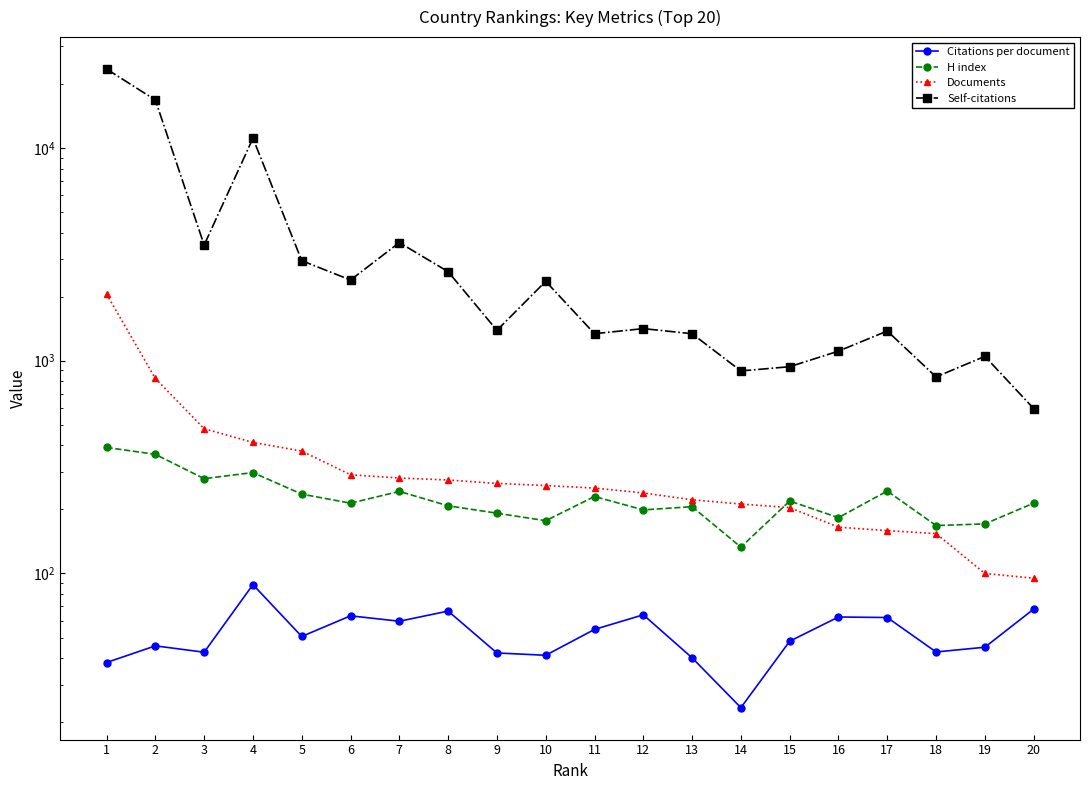

What is the total value across all series at 6?

2962.2